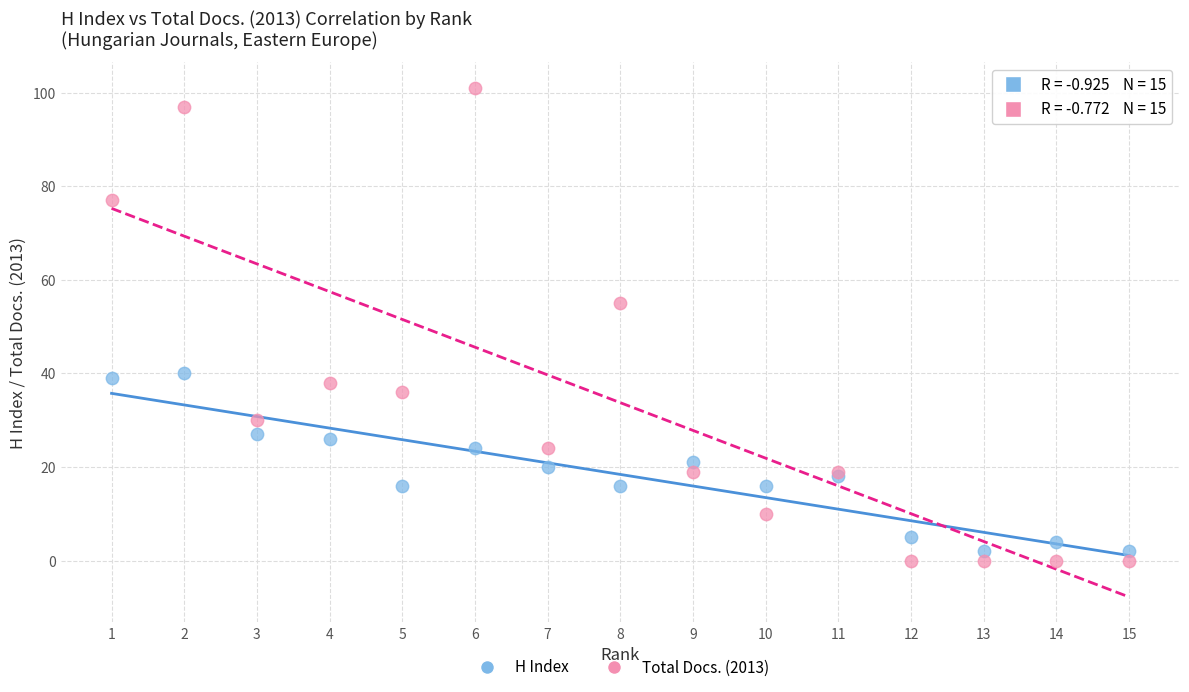

What are all the series names shown in the legend?

H Index, Total Docs. (2013)